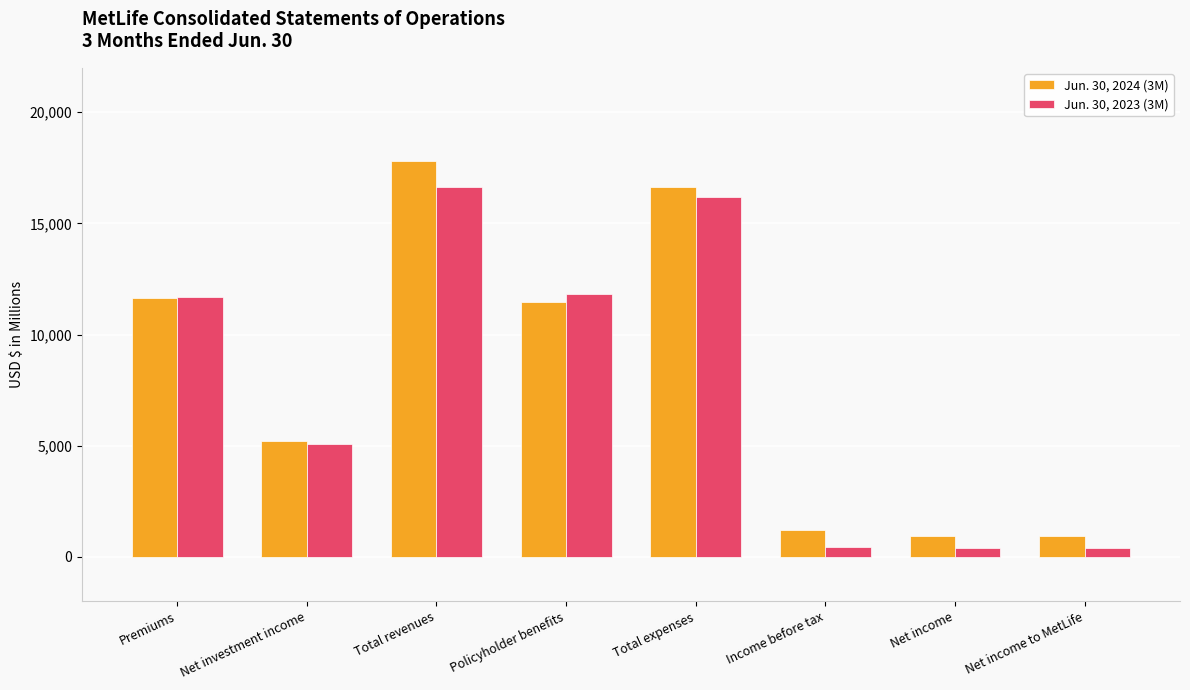

At how many categories does at least one series exceed 12649?

2